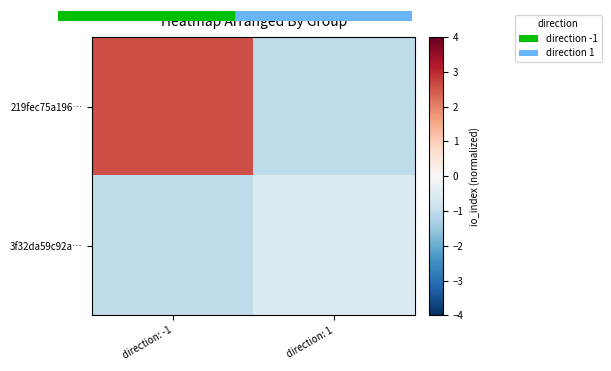

Which series has the largest total across all categories?

219fec75a196…